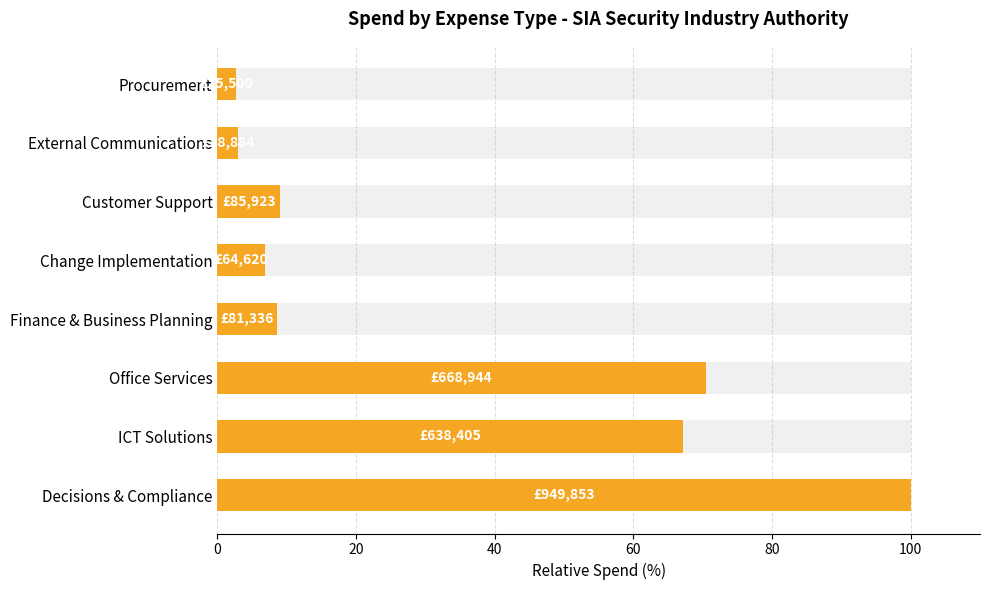

Are the bars grouped side by side (vs. stacked)?

No